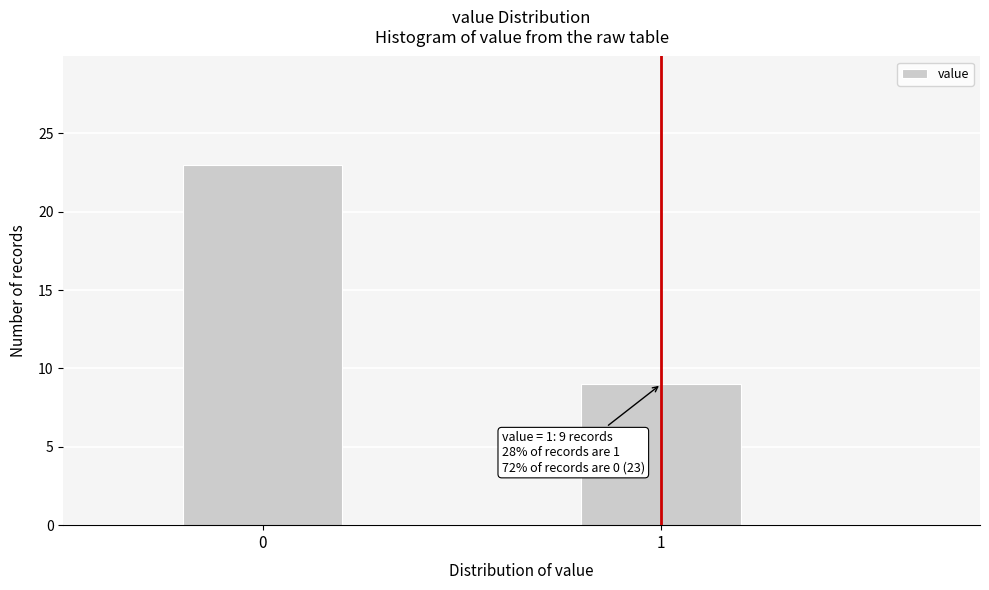

Reading left to right, what are all the values shown in this chart?

23	9